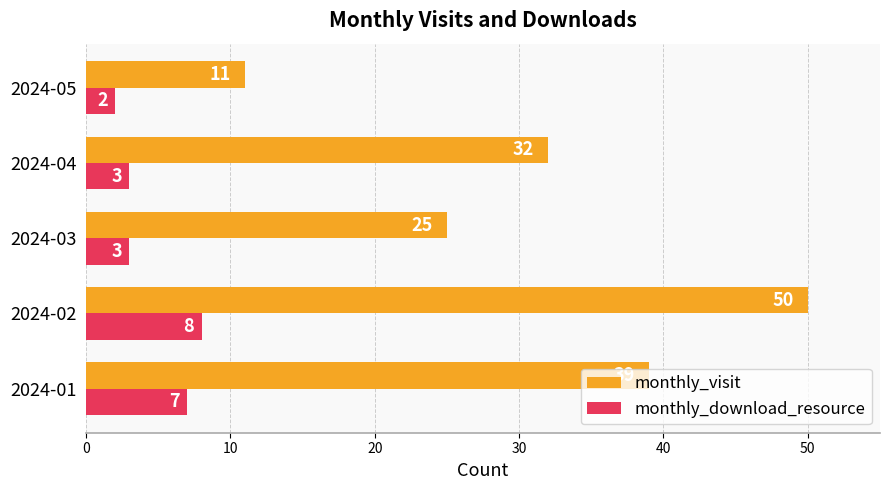

Where is monthly_visit nearest to the value 30?

2024-04